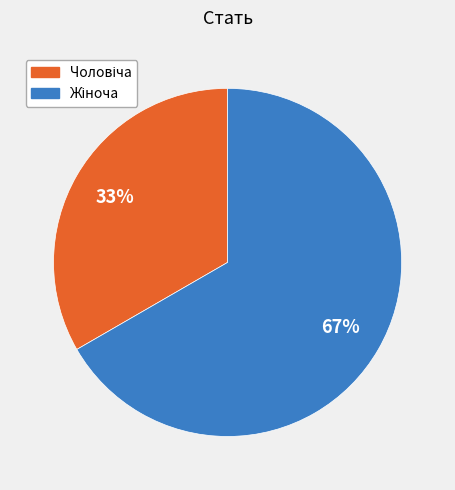

To the nearest percent, what is the average slice percentage?

50%